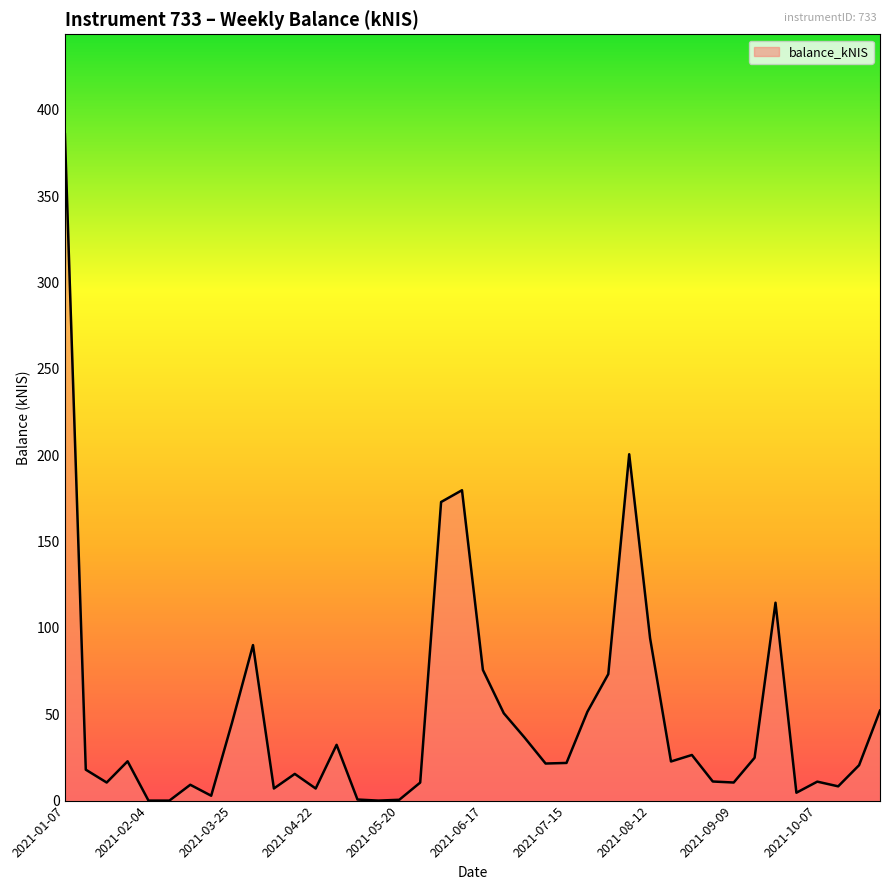

What is the greatest value displayed?

385.9